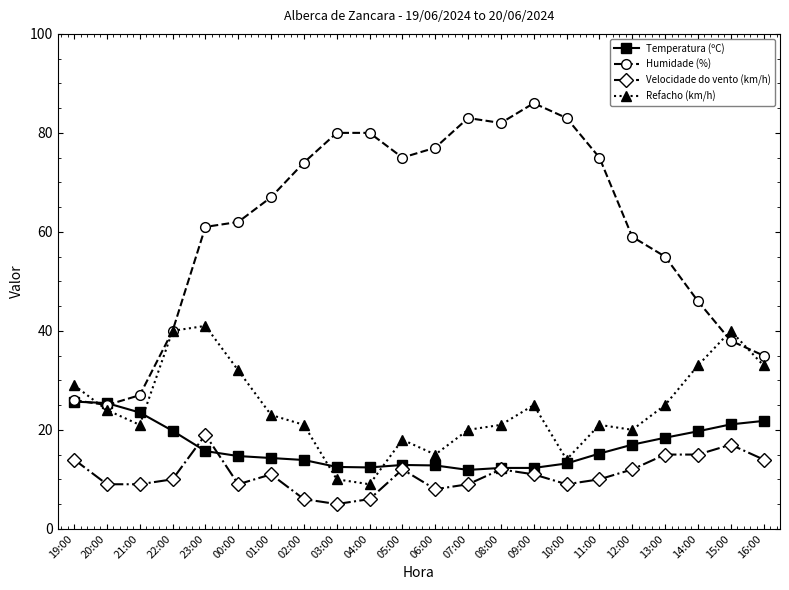

True or false: Refacho (km/h) and Velocidade do vento (km/h) cross at least once.

False